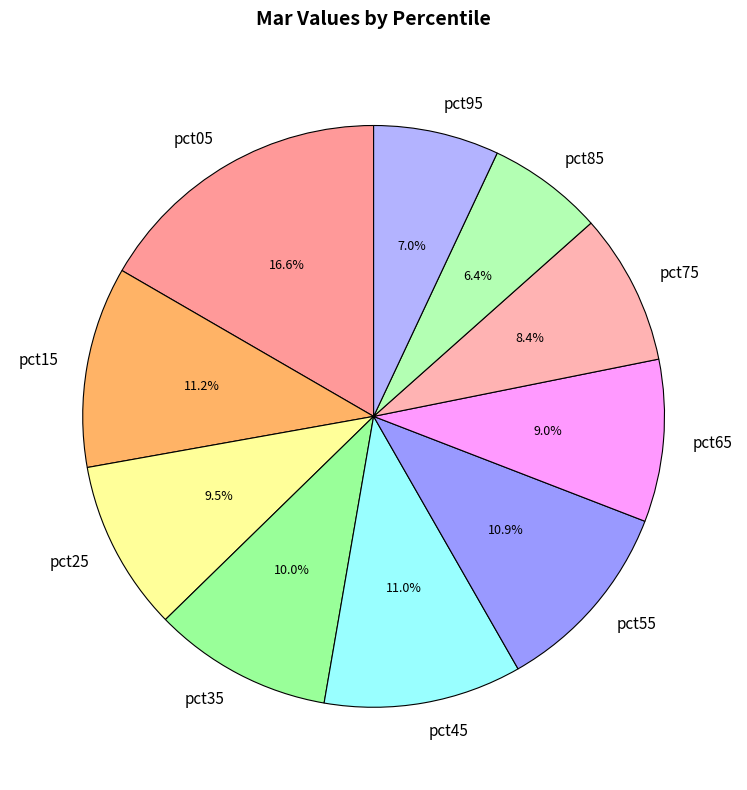

Which category has the biggest portion of the pie?

pct05